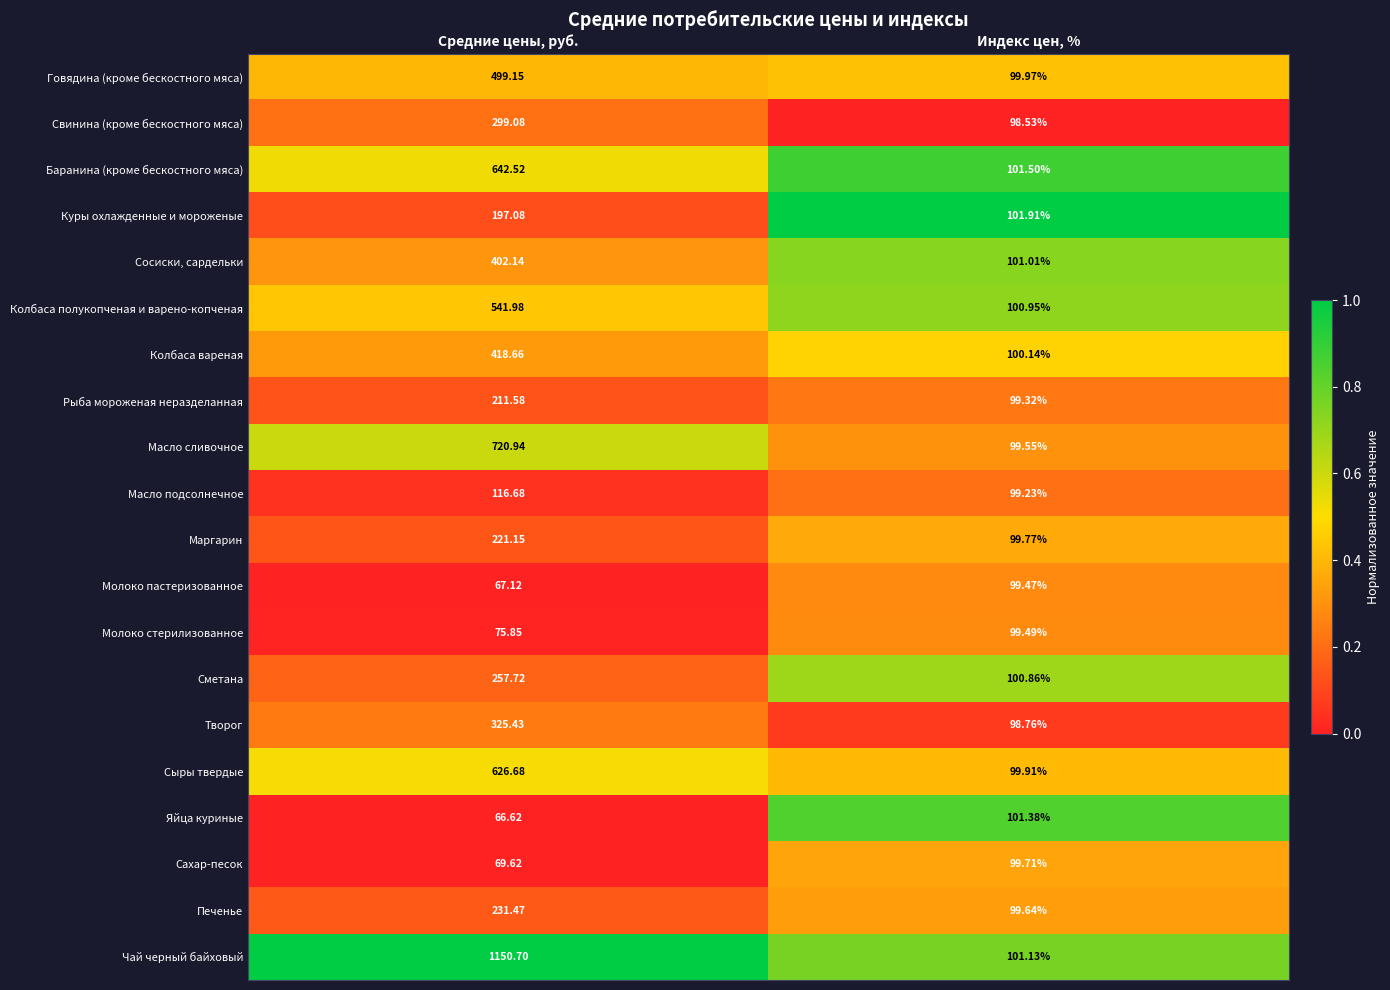

Which series changed the most between Средние цены, руб. and Индекс цен, %?

Чай черный байховый